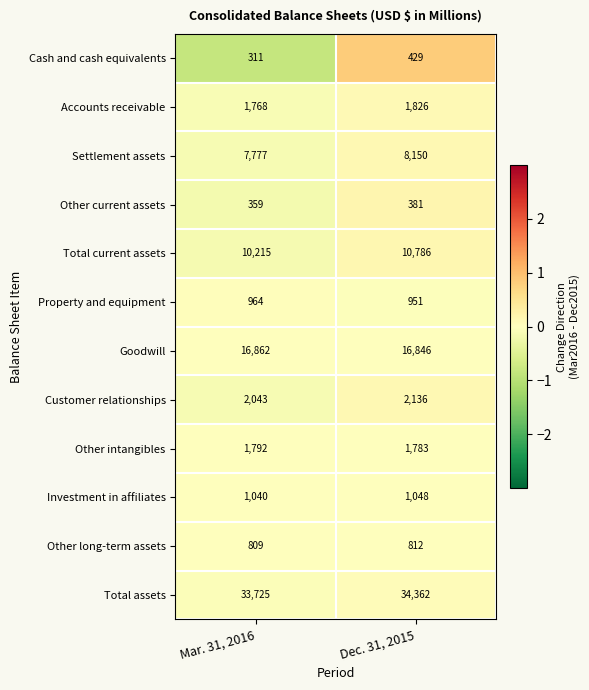

What is the total value across all series at Dec. 31, 2015?

79510